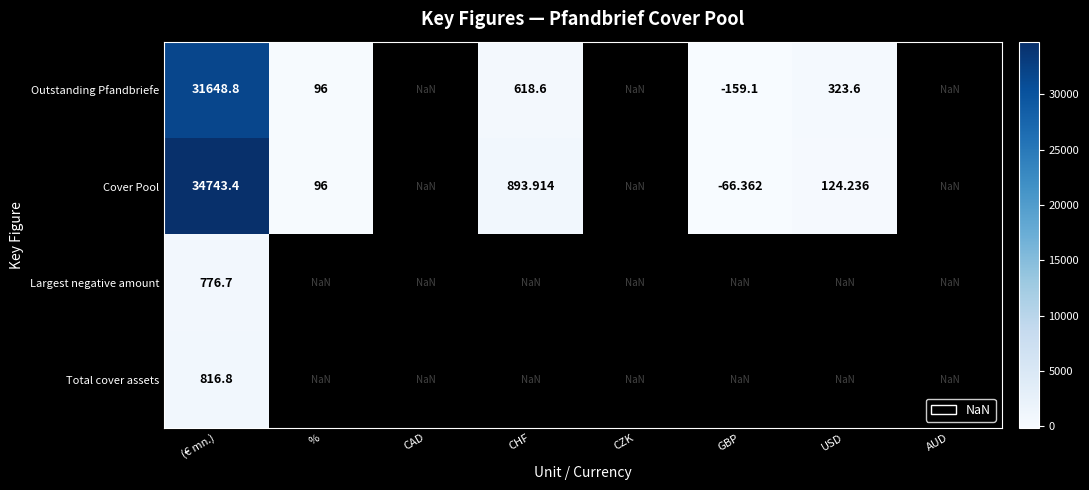

At how many categories does at least one series exceed 1041?

1